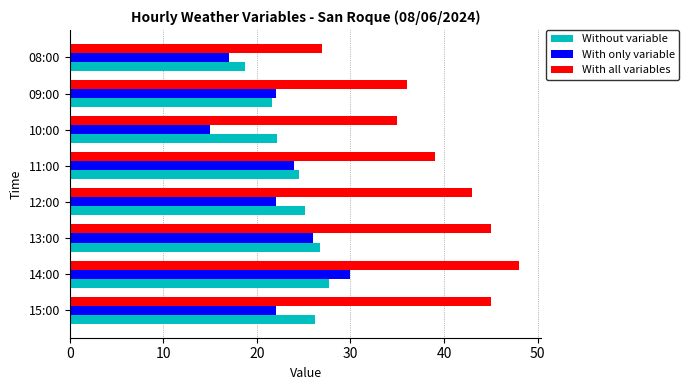

What is the difference between the maximum and second lowest values in the With all variables series?

13.0